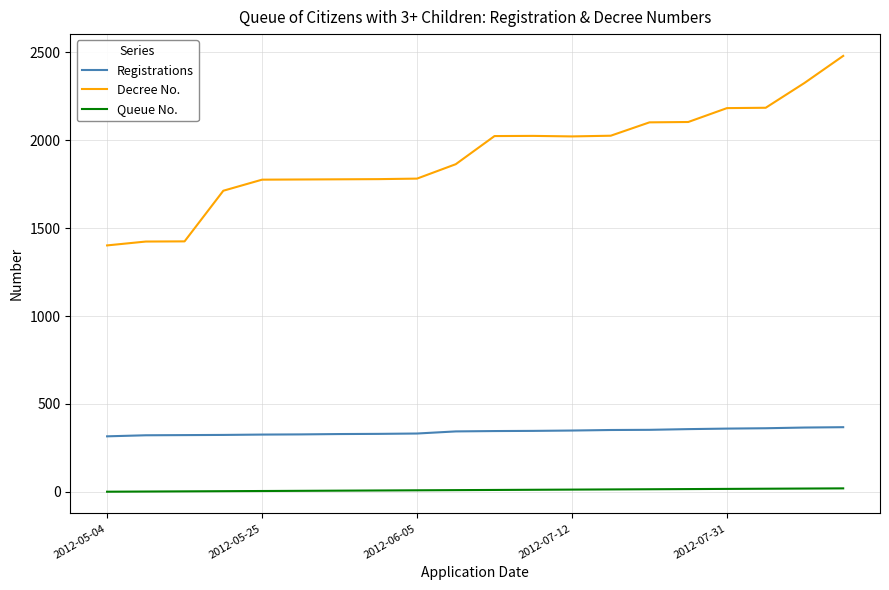

List the series in order of their overall mean, highest first.

Decree No., Registrations, Queue No.